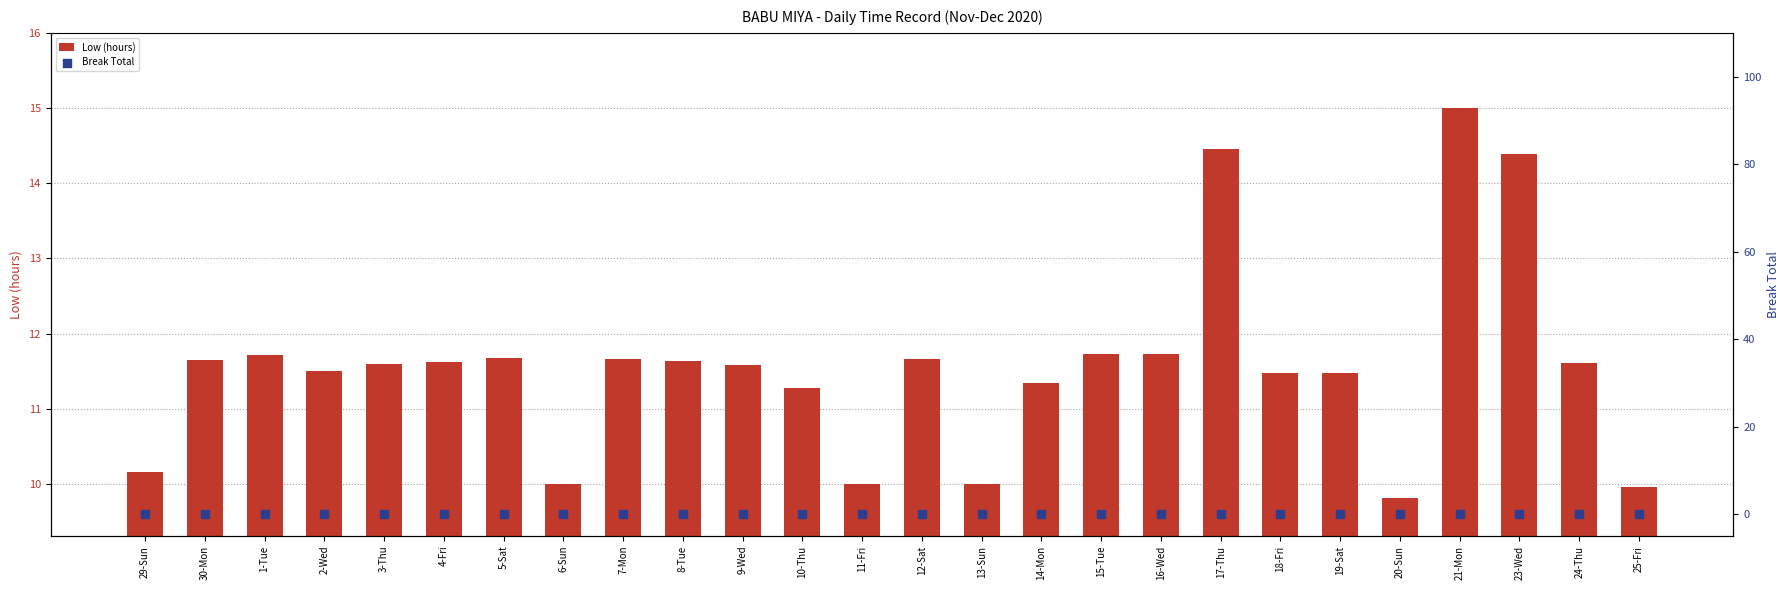

Is the value of Break Total at 12-Sat greater than the value of Low (hours) at 18-Fri?

No